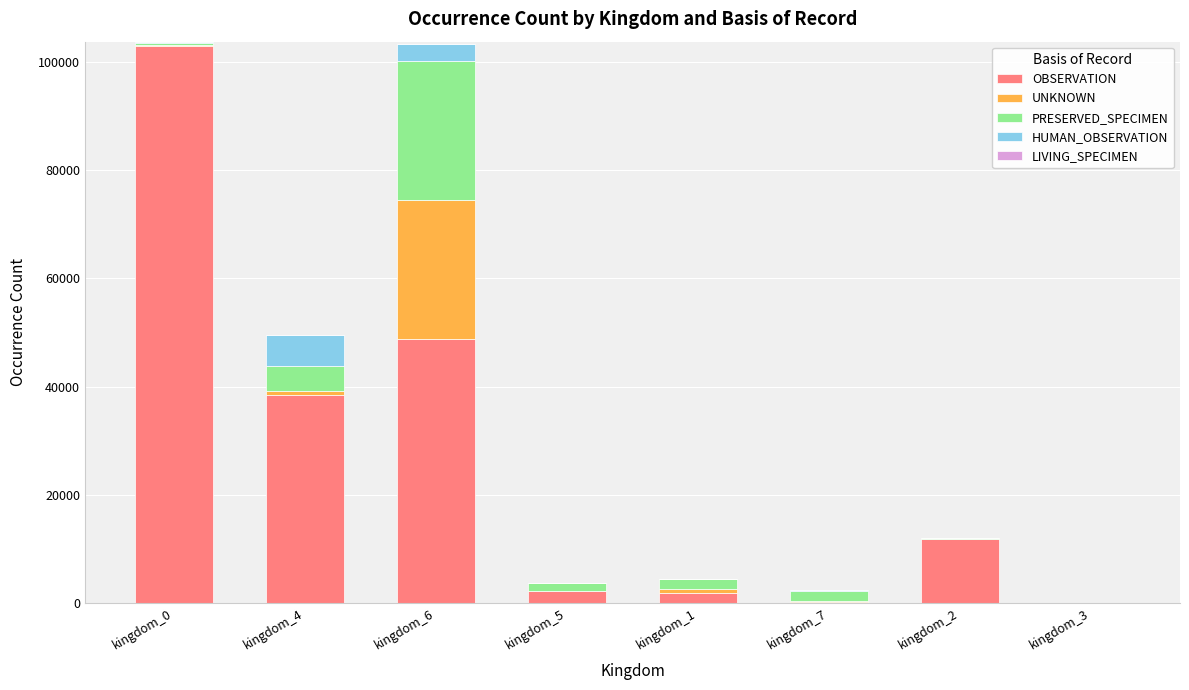

What is the average value of the OBSERVATION series?

25775